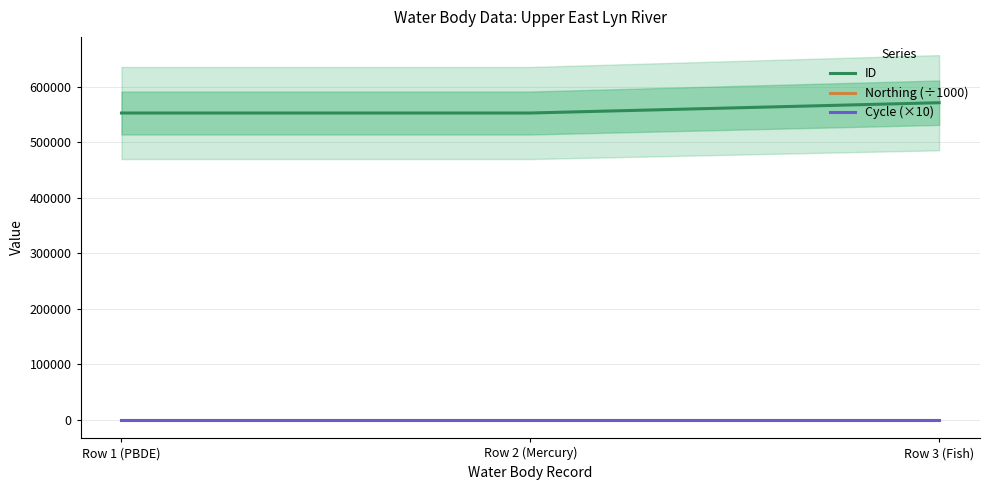

Is the value of Northing (÷1000) at Row 3 (Fish) greater than the value of Cycle (×10) at Row 2 (Mercury)?

Yes